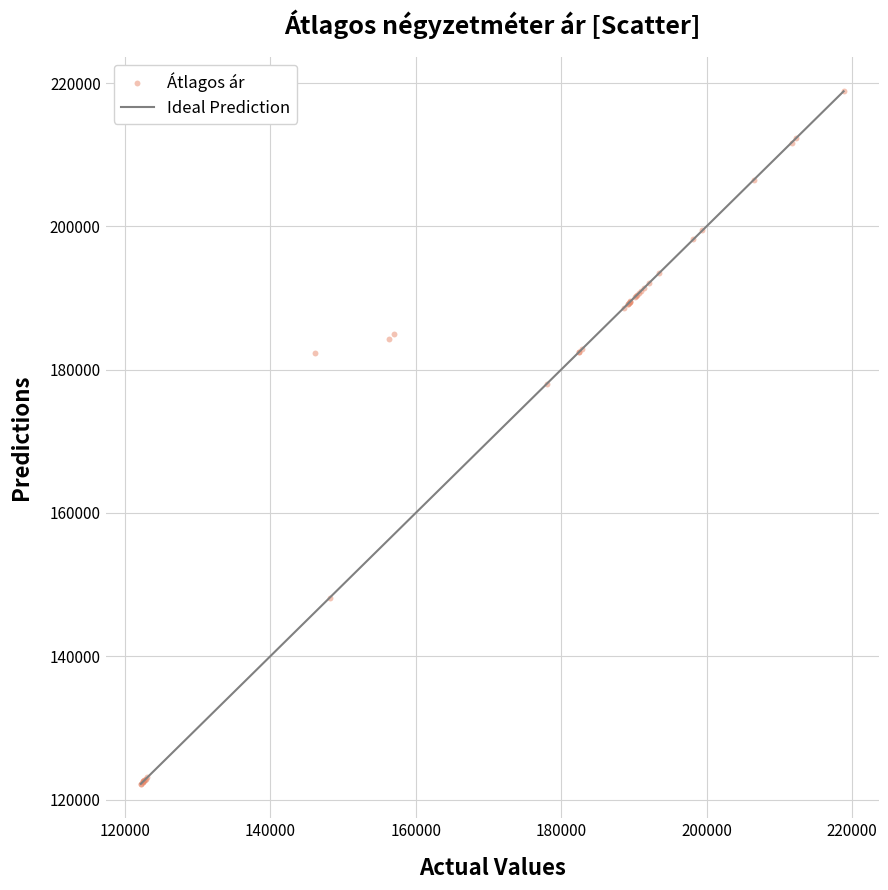

What Y value in the scatter plot is closest to 170522?

178045